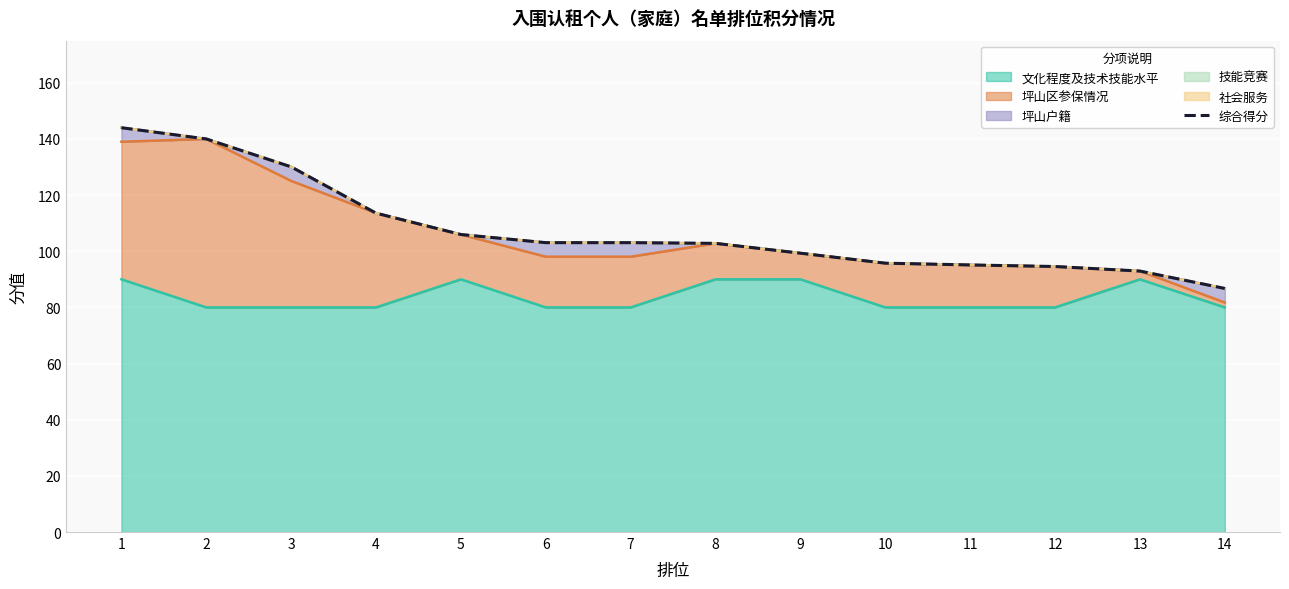

How many lines are shown in the chart?

1